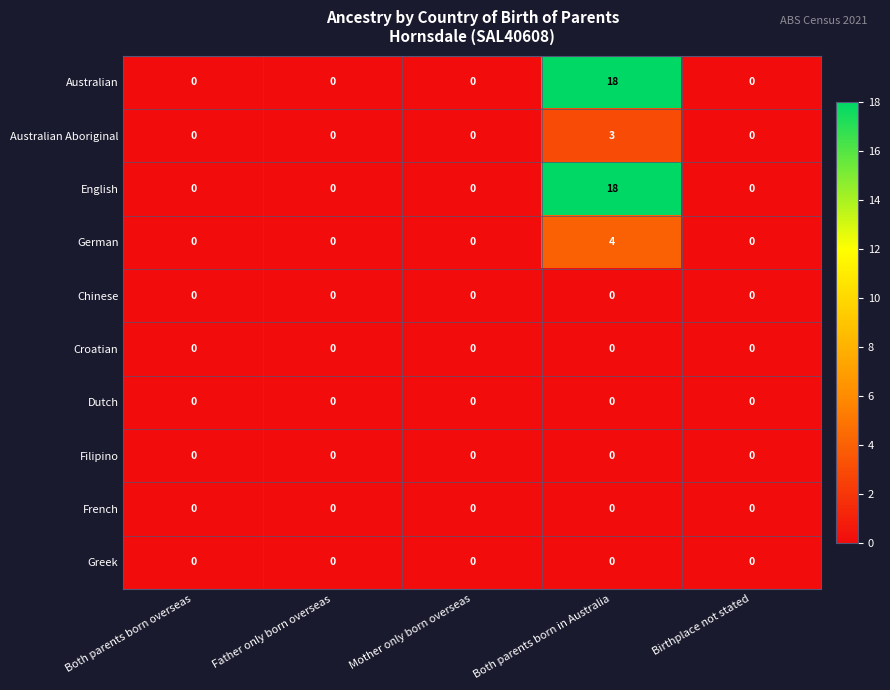

Is the value of Dutch at Both parents born overseas greater than the value of German at Both parents born in Australia?

No